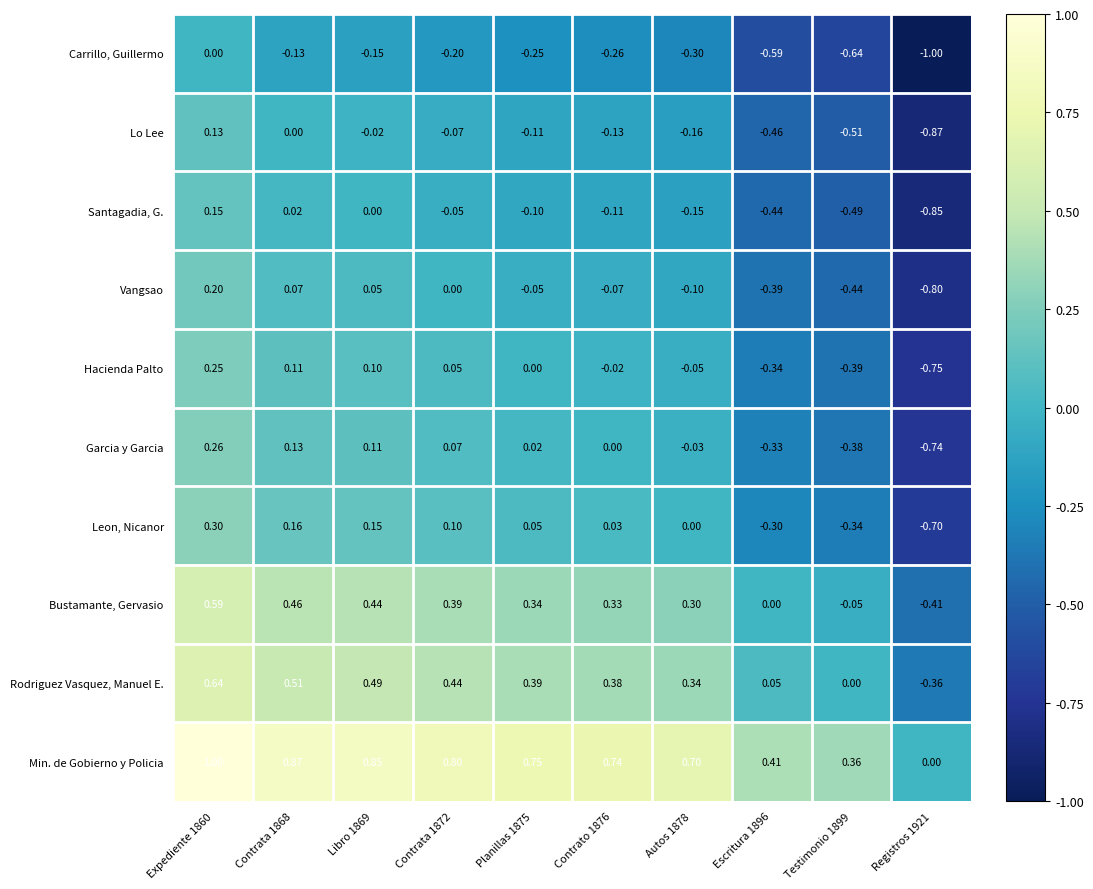

Rank the series at Testimonio 1899 from highest to lowest value.

Min. de Gobierno y Policia, Rodriguez Vasquez, Manuel E., Bustamante, Gervasio, Leon, Nicanor, Garcia y Garcia, Hacienda Palto, Vangsao, Santagadia, G., Lo Lee, Carrillo, Guillermo